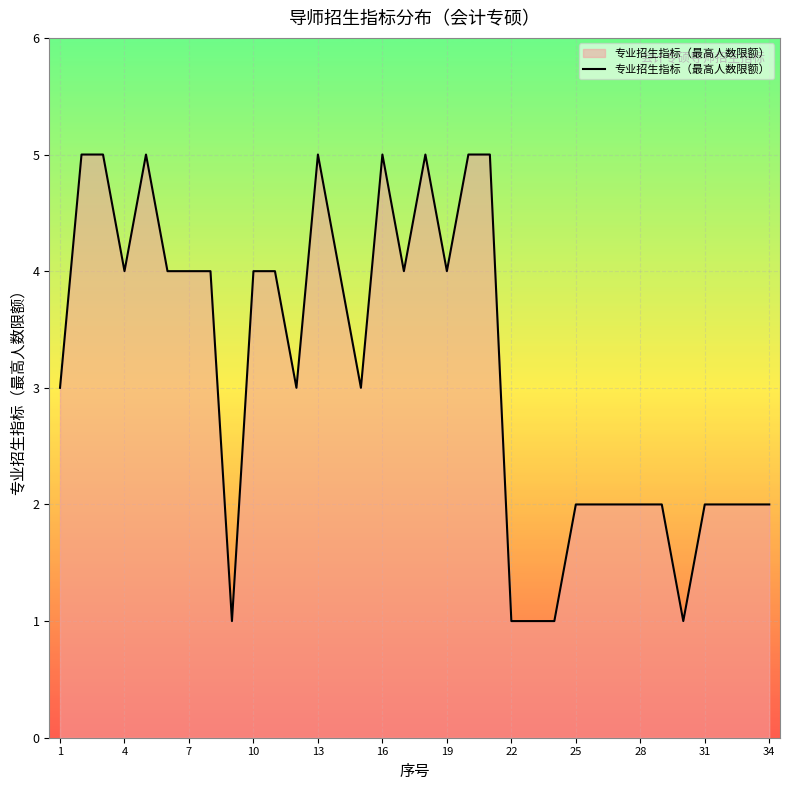

What is the difference between the maximum and minimum values?

4